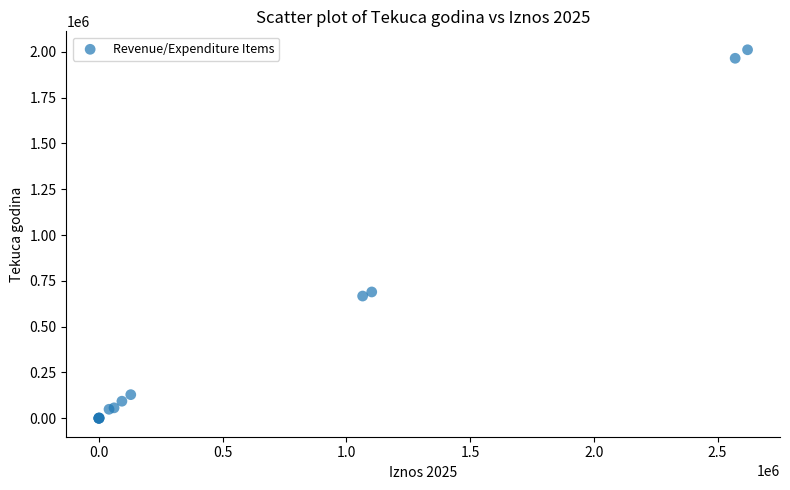

What Y value in the scatter plot is closest to 1005395?

689300